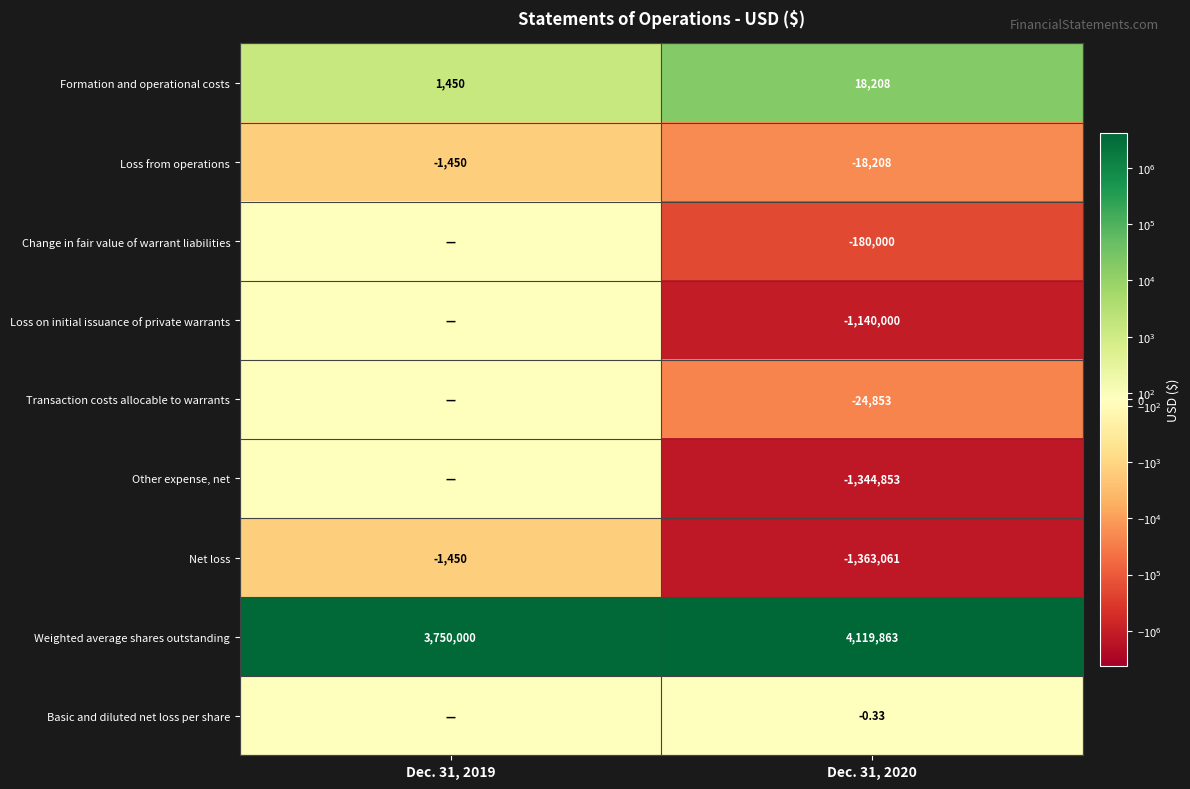

The Loss from operations series shows -2355.5 at Dec. 31, 2019. True or false?

False